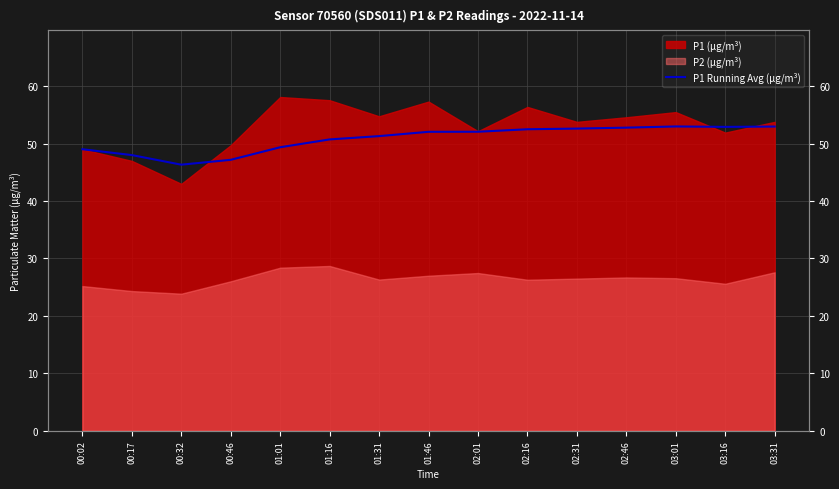

Approximately how many times larger is the value at 01:01 compared to 01:16?

1.0